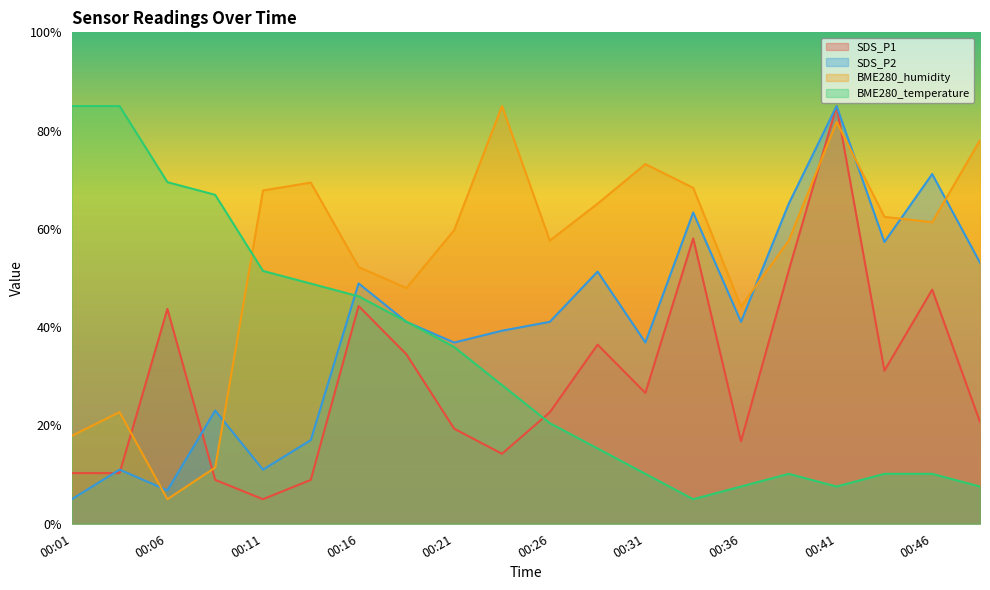

In SDS_P2, how many points are higher than both neighbors (excluding endpoints)?

7